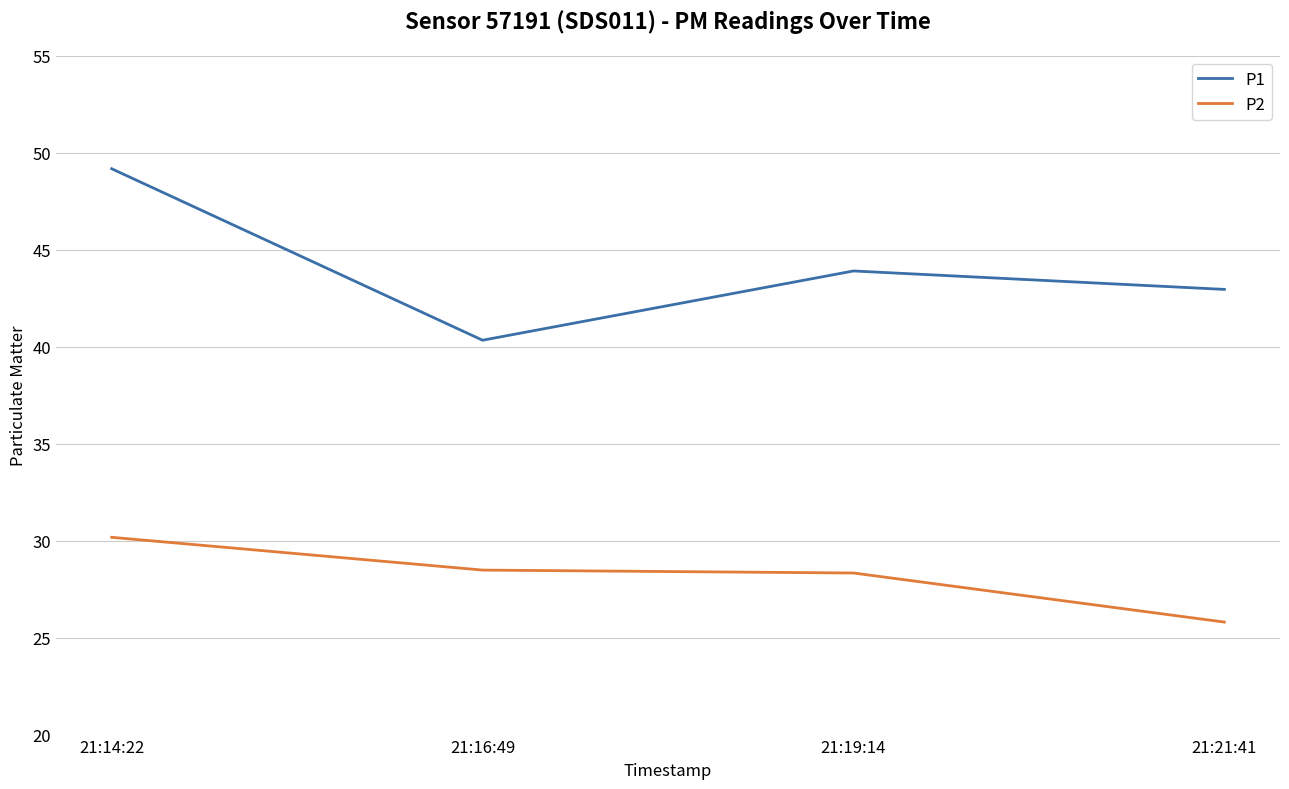

Reading left to right, transcribe all the data shown in this chart.

P1: 21:14:22=49.2	21:16:49=40.3	21:19:14=43.9	21:21:41=43.0
P2: 21:14:22=30.2	21:16:49=28.5	21:19:14=28.3	21:21:41=25.8